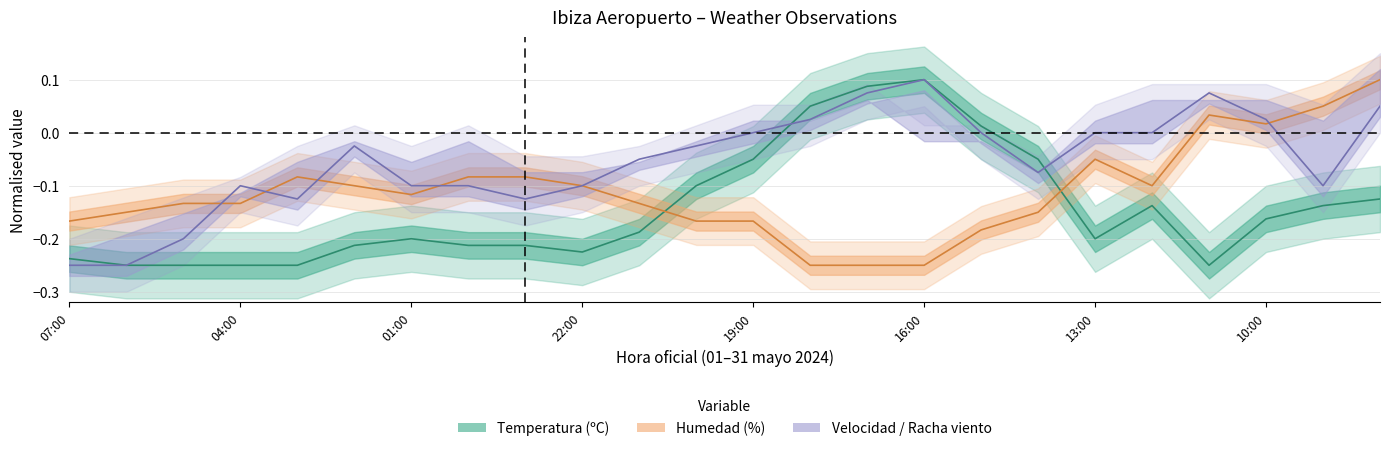

At how many categories does at least one series exceed 0?

8